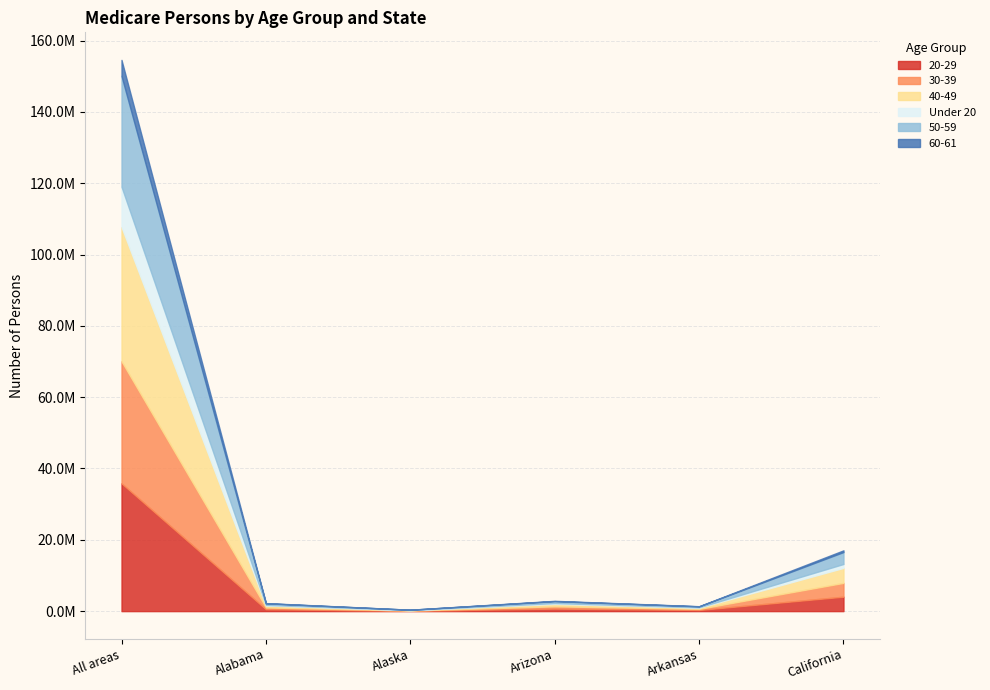

What is the label of the 1st point from the right?

California